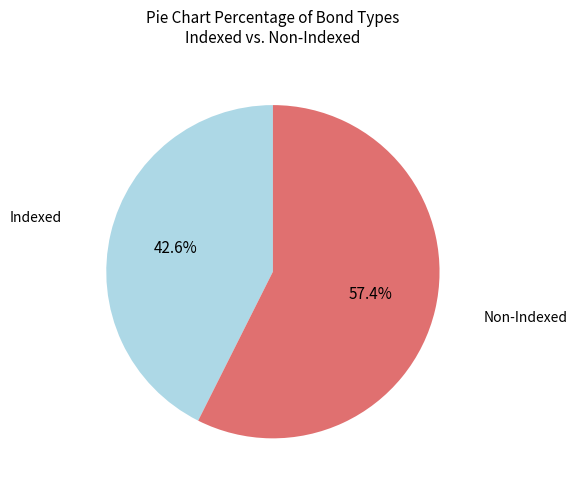

Which slice is the smallest?

Indexed